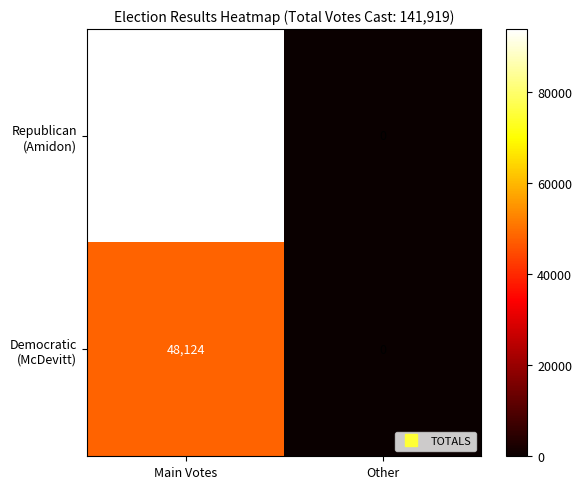

What is the total value across all series at Main Votes?

141919